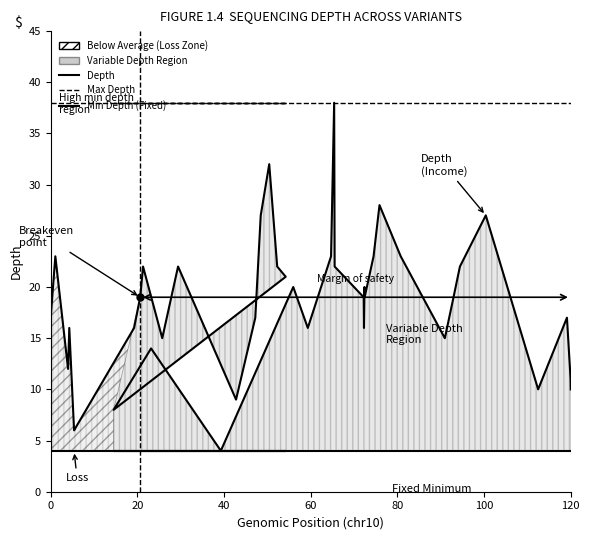

Rank the series by their average value, from highest to lowest.

Max Depth, Depth, Min Depth (Fixed)